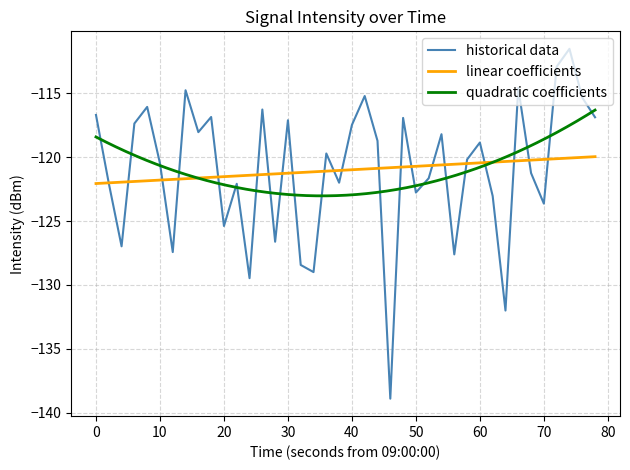

What is the minimum value shown in the chart?

-138.9